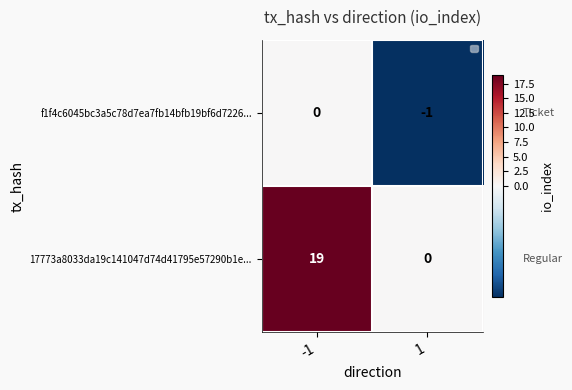

What is the sum of all 17773a8033da19c141047d74d41795e57290b1e... values?

19